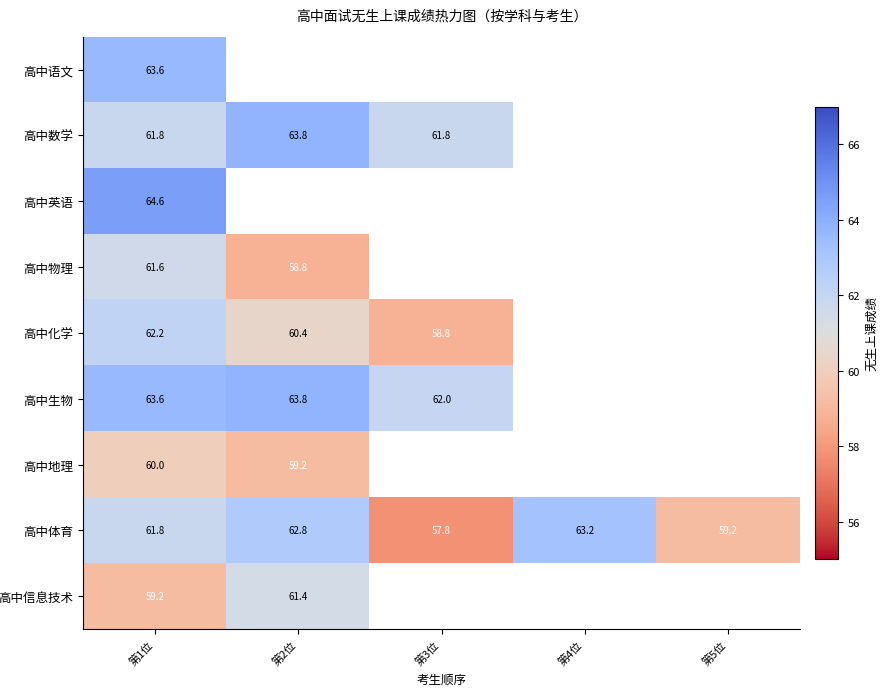

The 高中信息技术 series shows 59.2 at 第1位. True or false?

True